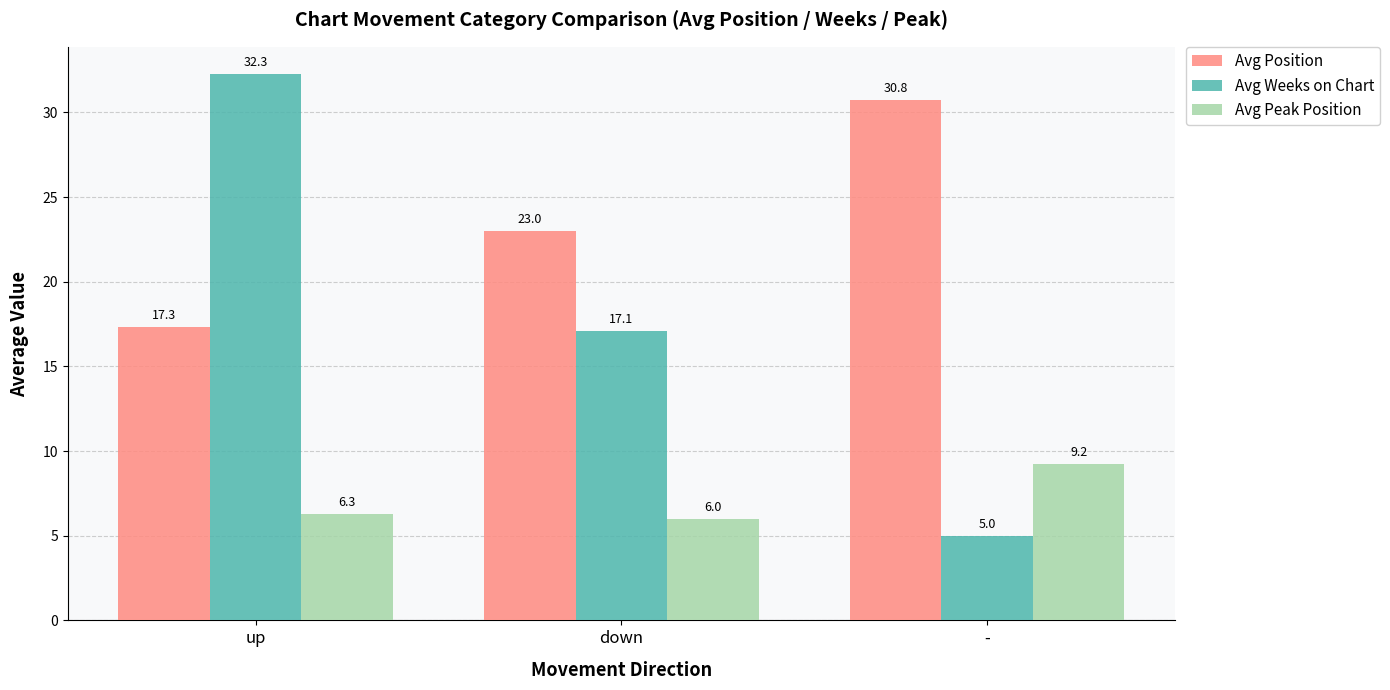

What is the label of the 2nd bar from the right?

down